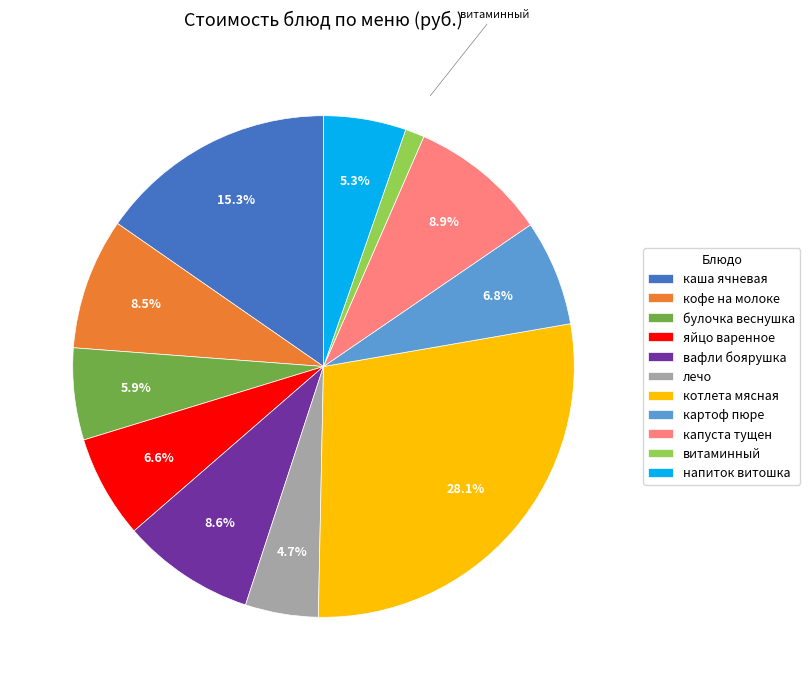

Between котлета мясная and лечо, which is larger?

котлета мясная